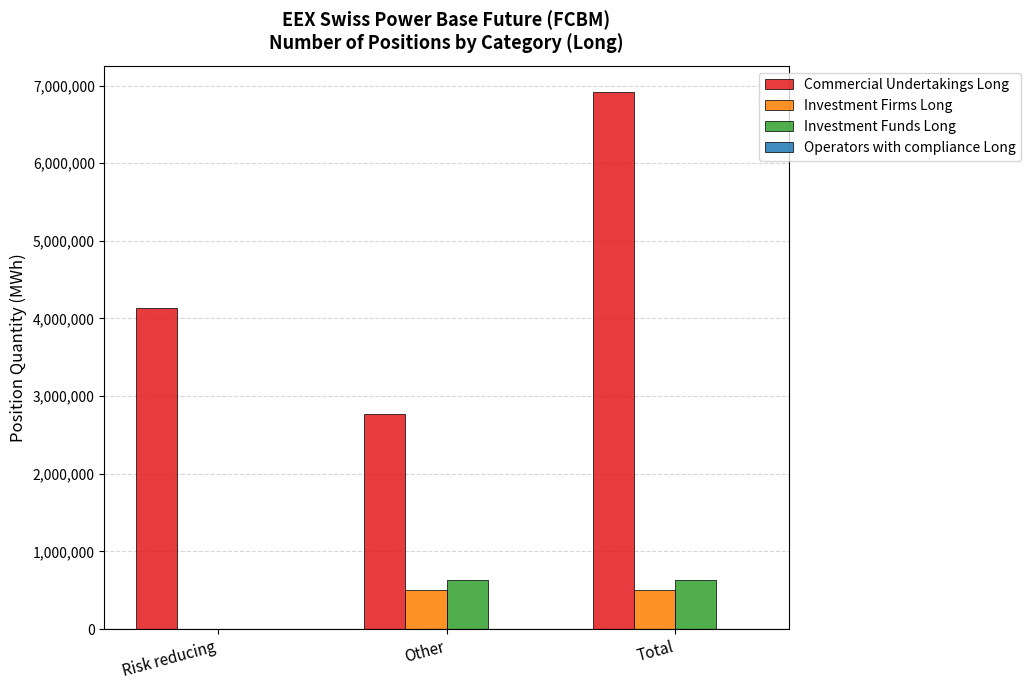

At which category does the chart reach its peak across all series?

Total